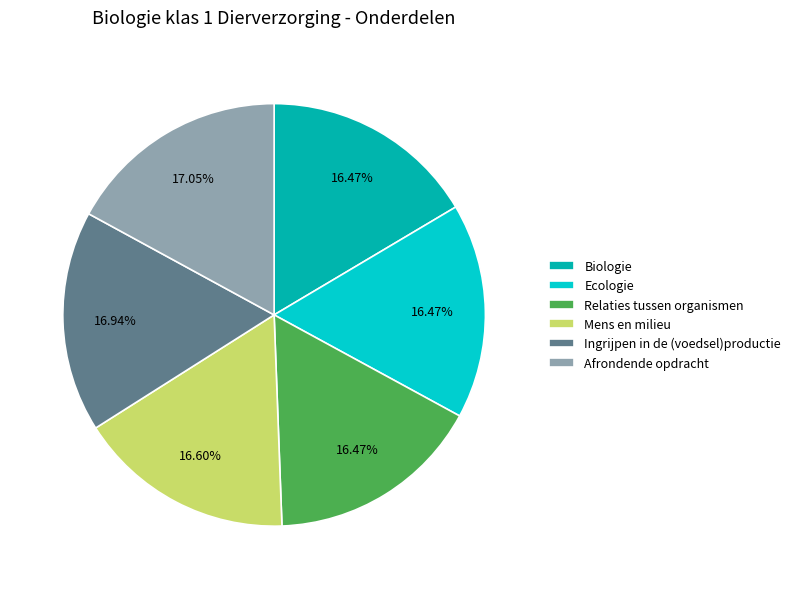

Is it true that Biologie is 8% of the pie?

False